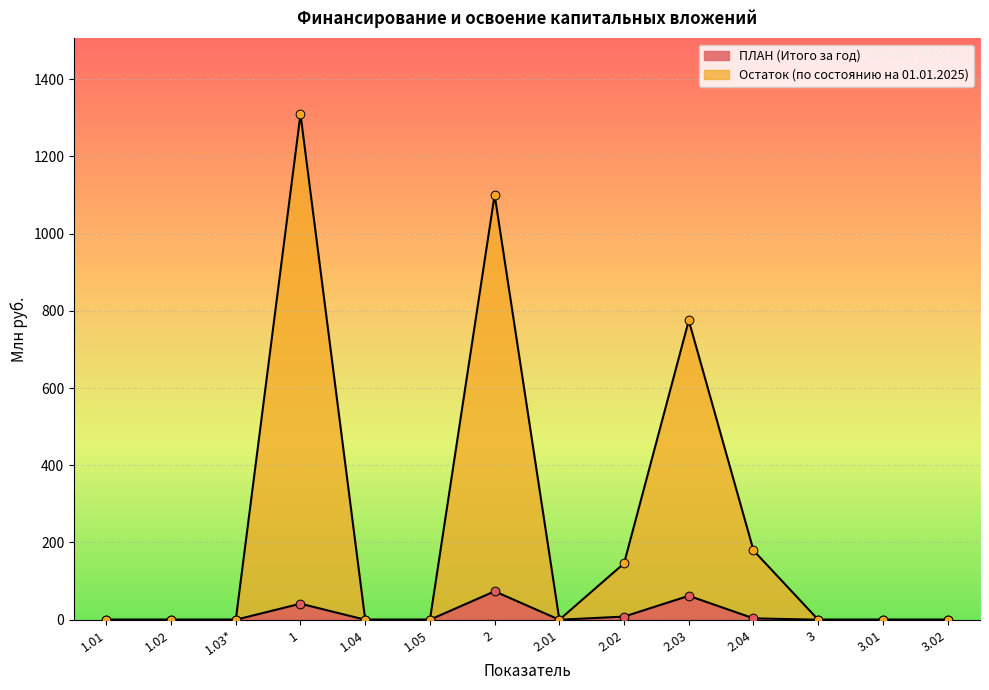

What is the total value across all series at 2.03?

836.9